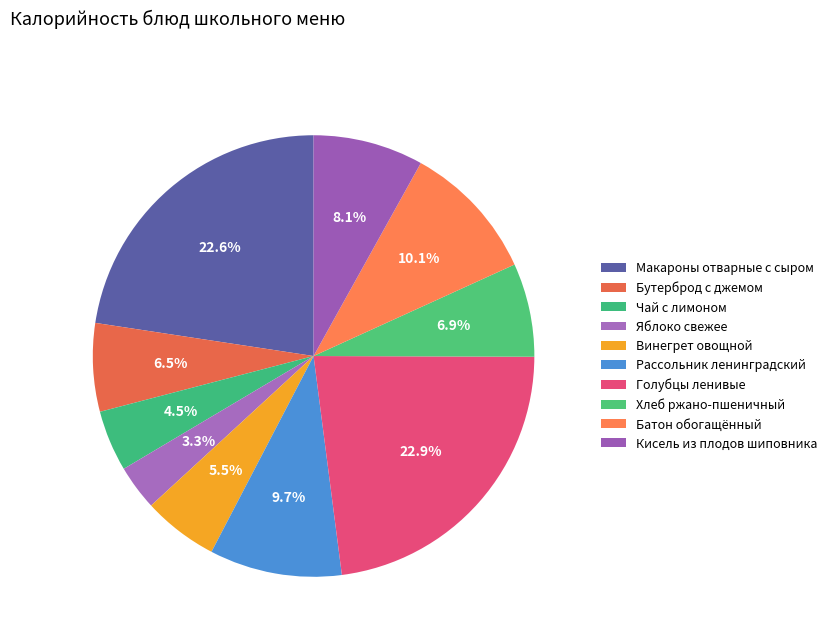

To the nearest percent, what percentage of the pie is Чай с лимоном?

4%